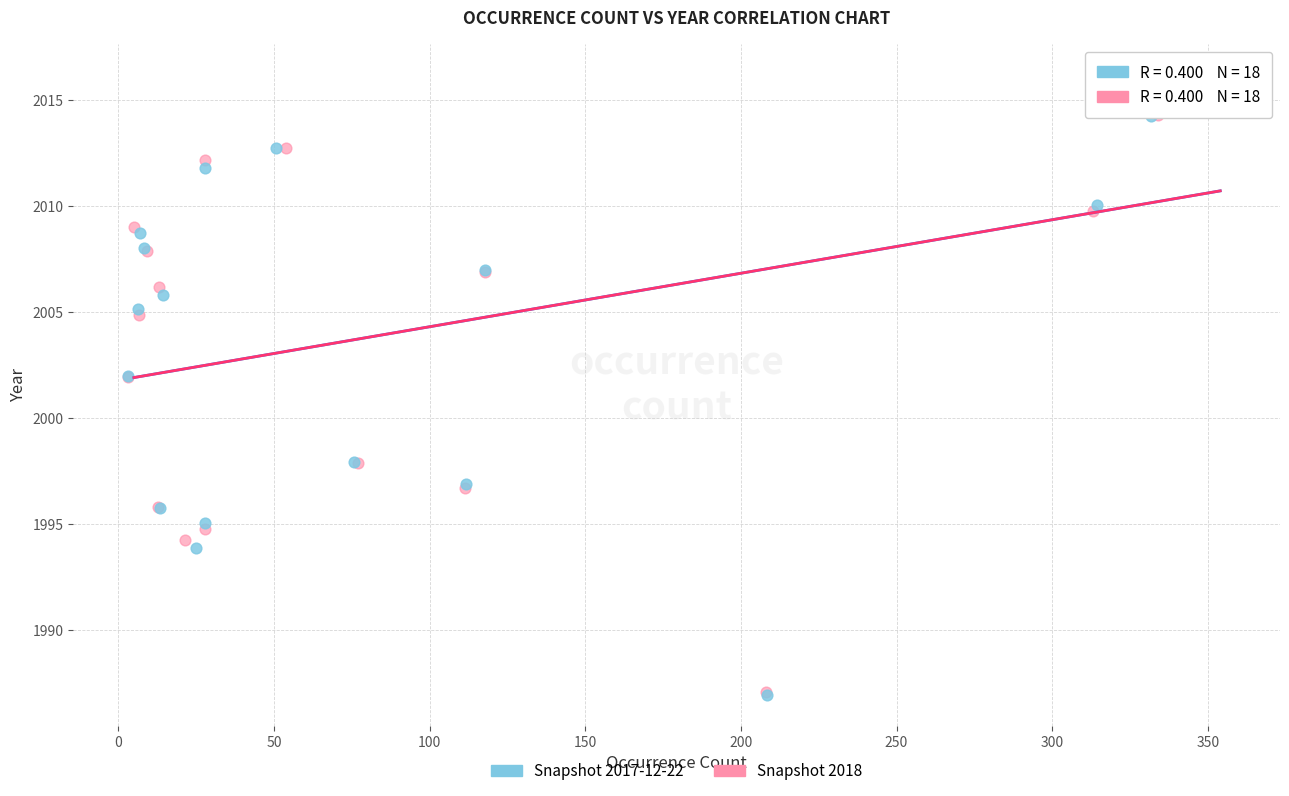

Which series has the largest Y range (max minus min)?

Snapshot 2017-12-22